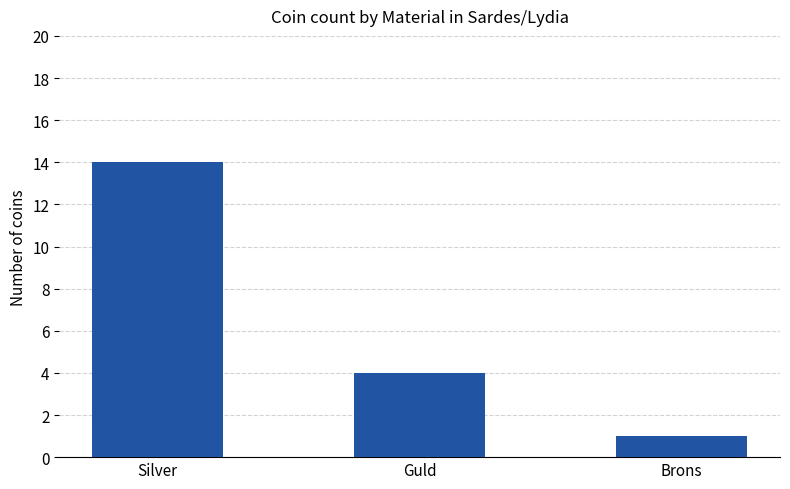

What is the value of the 3rd bar from the left?

1